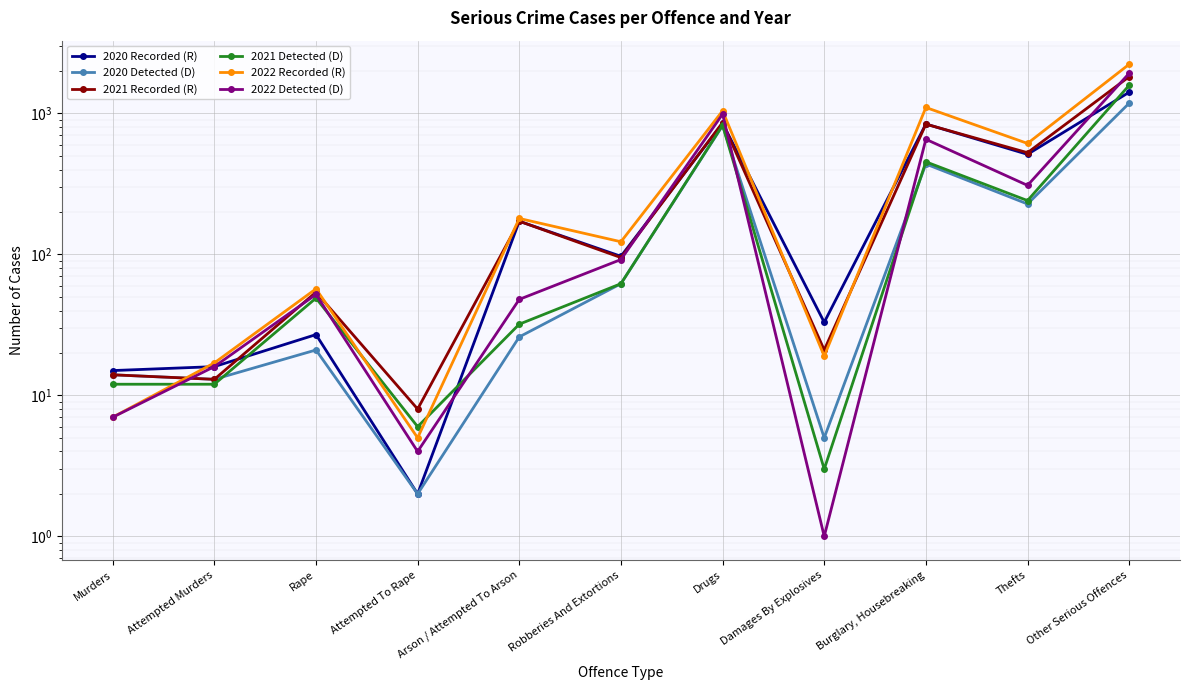

How many lines are shown in the chart?

6